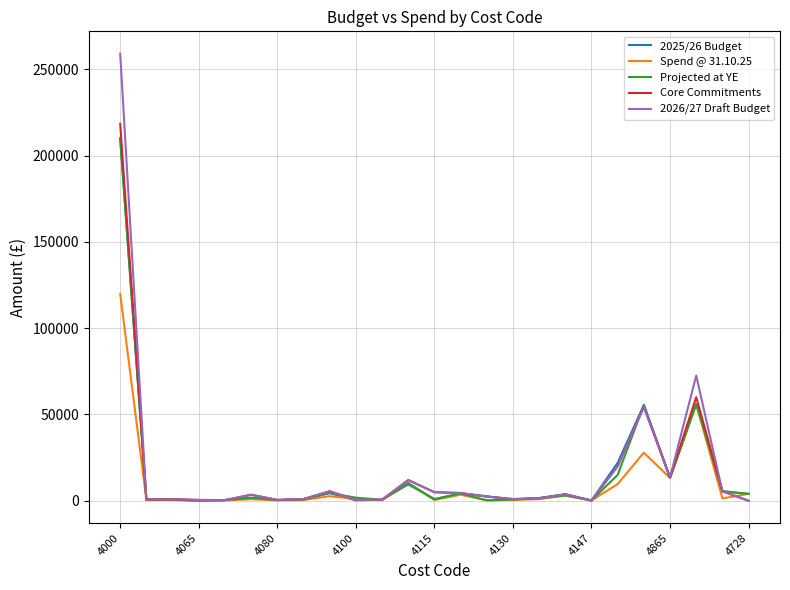

Which series has the largest range (max minus min)?

2026/27 Draft Budget